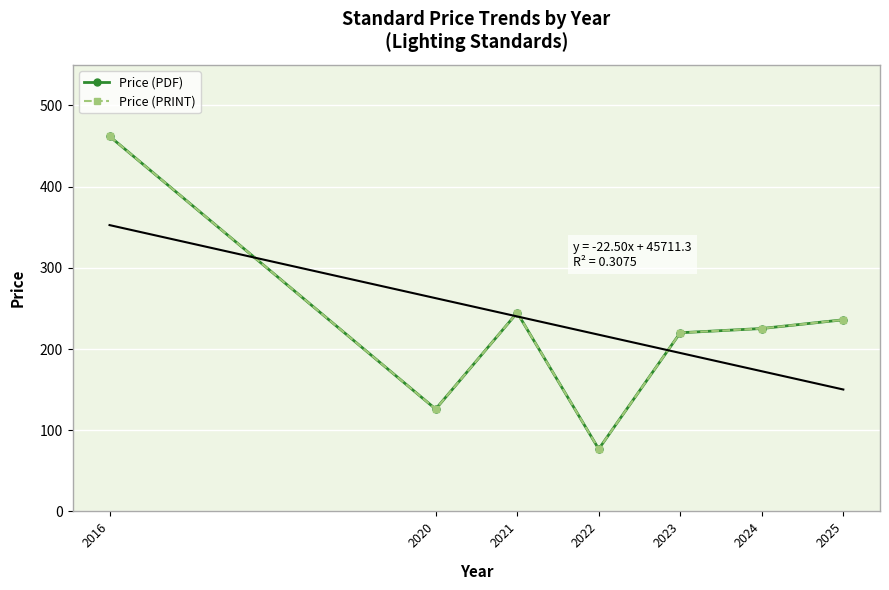

How many data points does each series have?

7